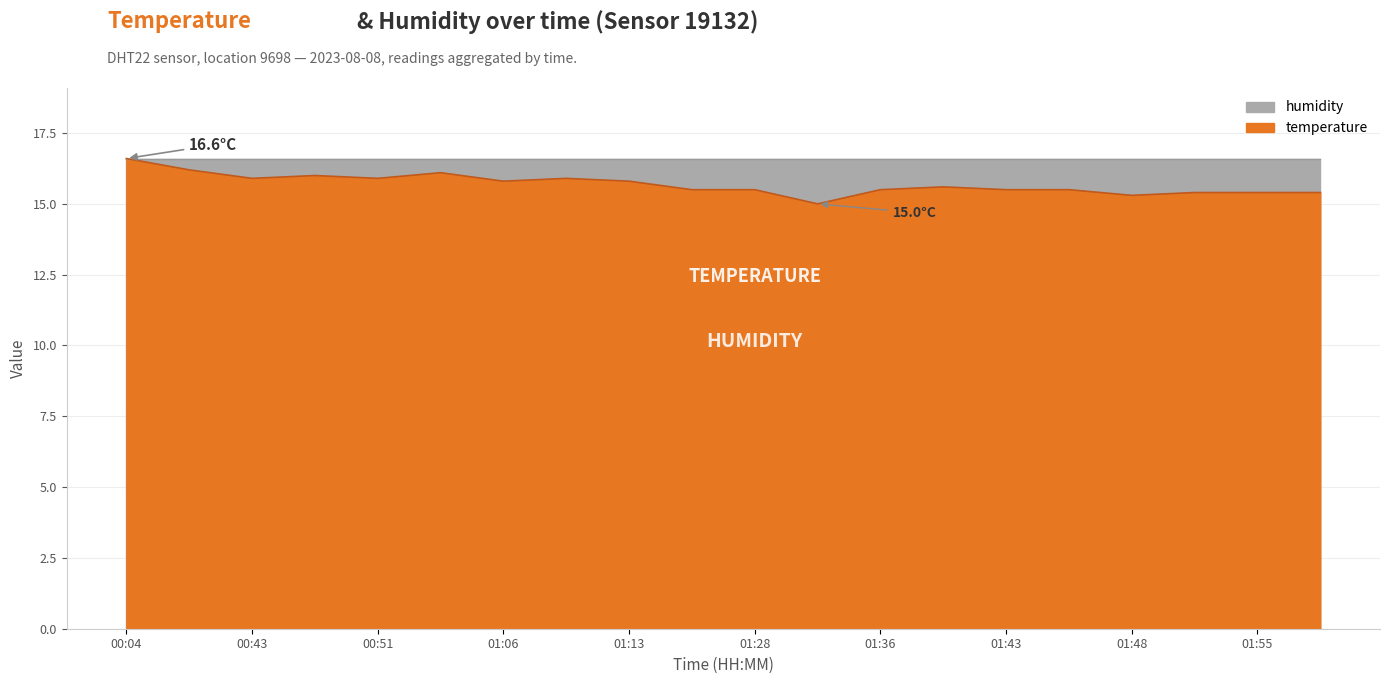

What is the difference between the maximum and minimum values?

1.6